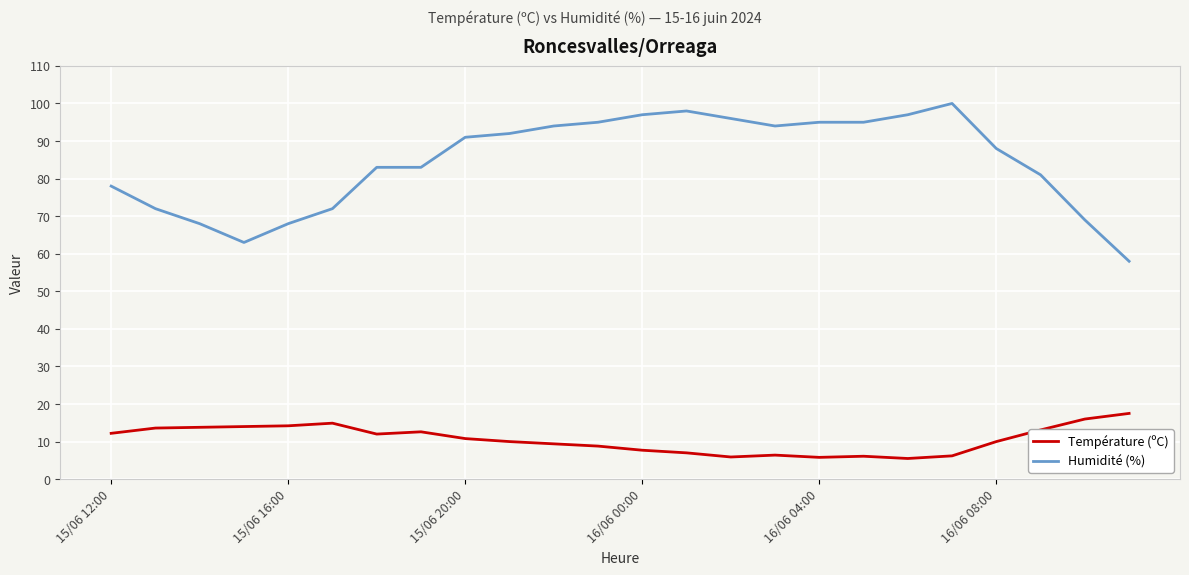

What is the highest value of the Température (ºC) series?

17.5